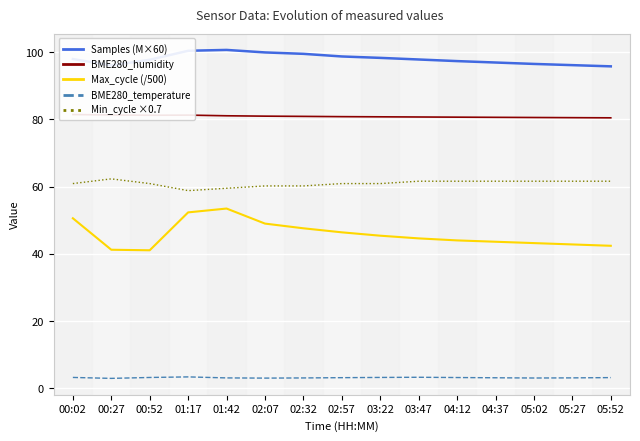

What are all the series names shown in the legend?

Samples (M×60), BME280_humidity, Max_cycle (/500), BME280_temperature, Min_cycle ×0.7